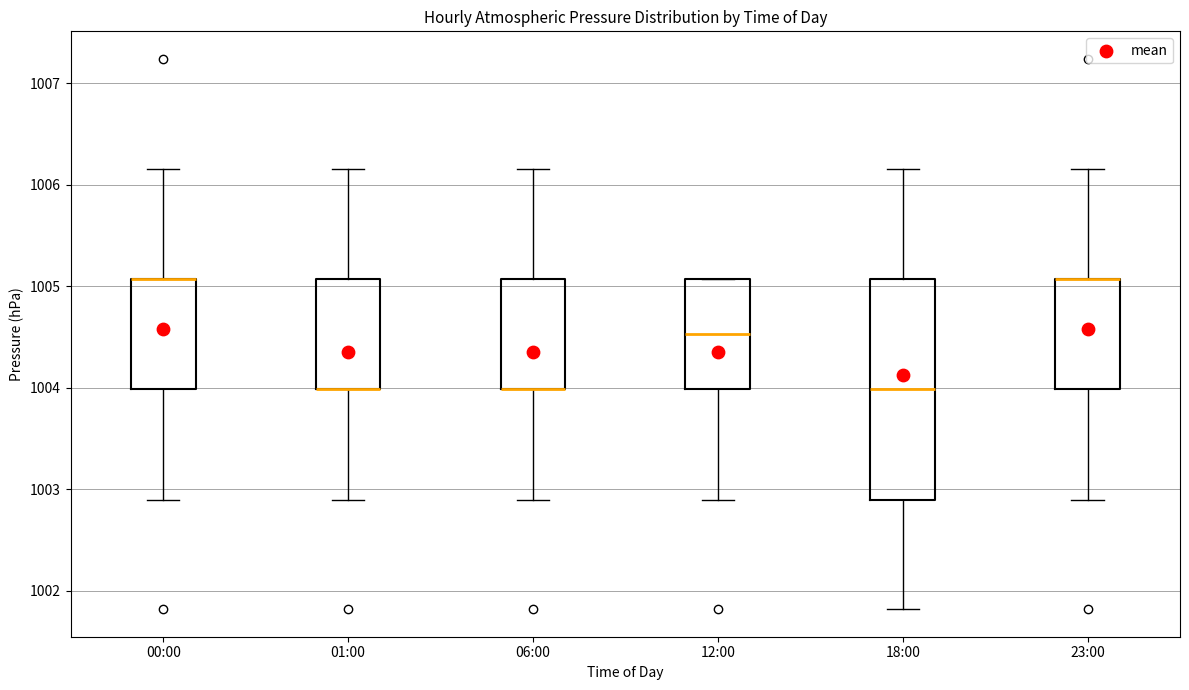

Reading left to right, read every box against the y-axis: the position of its median line, the range the box covers, and the ends of its whiskers. The values are not printed on the chart, so give them approximately, as read against the axis.

00:00: median 1005.1 (drawn on the box's upper edge), box 1004.0 to 1005.1, whiskers 1002.9 to 1006.2
01:00: median 1004.0 (drawn on the box's lower edge), box 1004.0 to 1005.1, whiskers 1002.9 to 1006.2
06:00: median 1004.0 (drawn on the box's lower edge), box 1004.0 to 1005.1, whiskers 1002.9 to 1006.2
12:00: median 1004.5, box 1004.0 to 1005.1, whiskers 1002.9 to 1005.1
18:00: median 1004.0, box 1002.9 to 1005.1, whiskers 1001.8 to 1006.2
23:00: median 1005.1 (drawn on the box's upper edge), box 1004.0 to 1005.1, whiskers 1002.9 to 1006.2